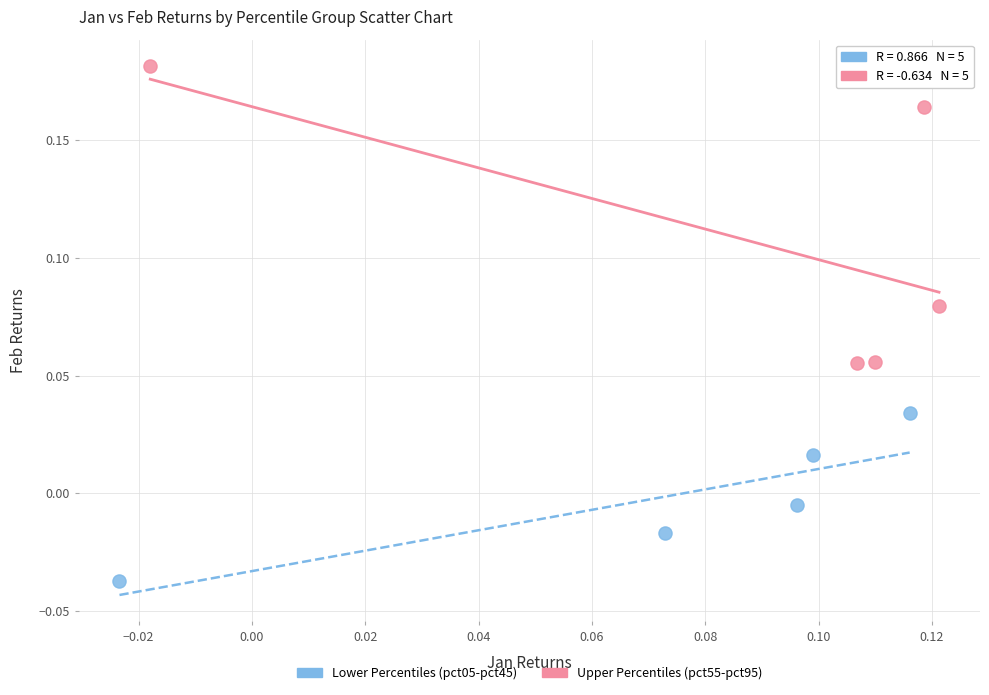

Which series has the largest Y range (max minus min)?

Upper Percentiles (pct55-pct95)